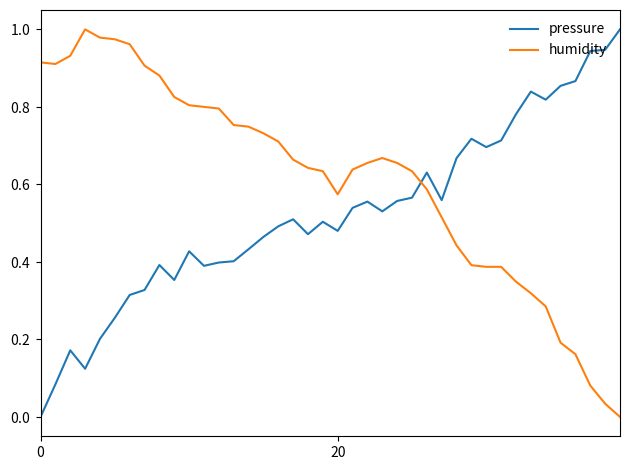

What is the greatest value displayed?

1.0